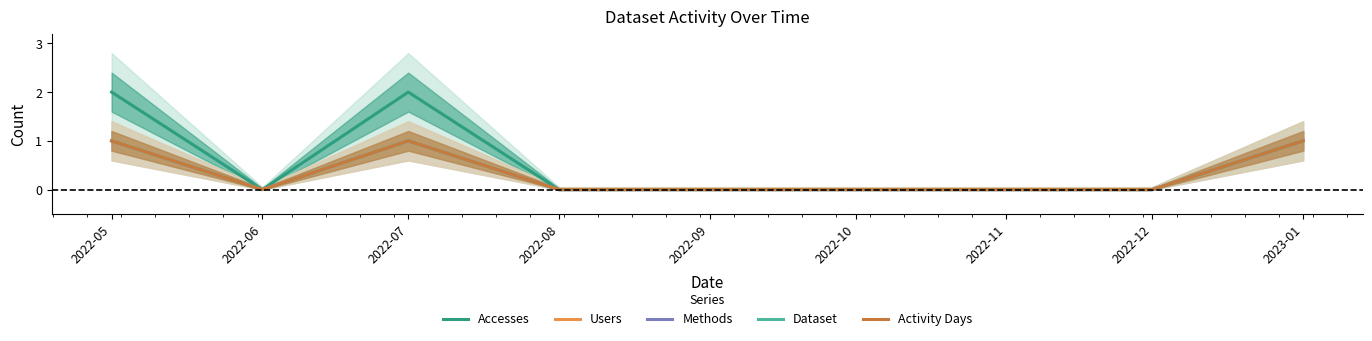

What is the total value across all series at 2022-05?

6